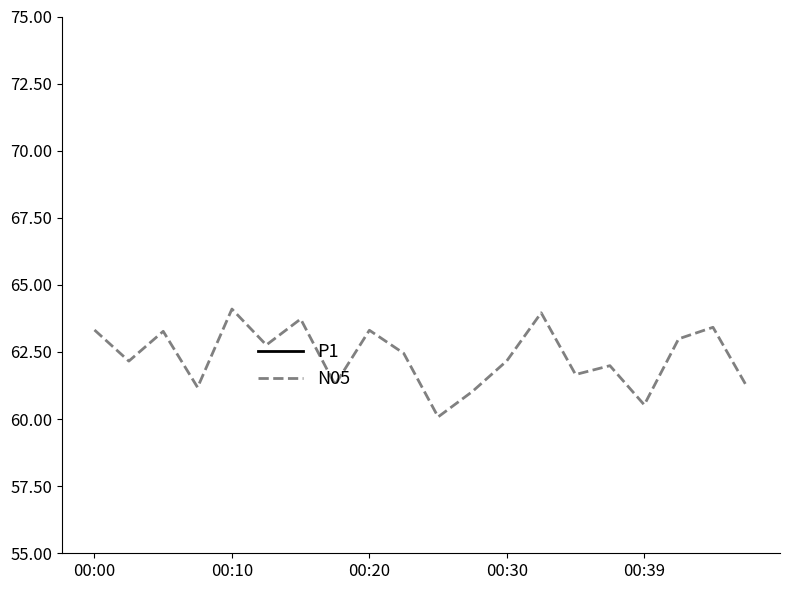

Is this an area chart (filled region under the line)?

No